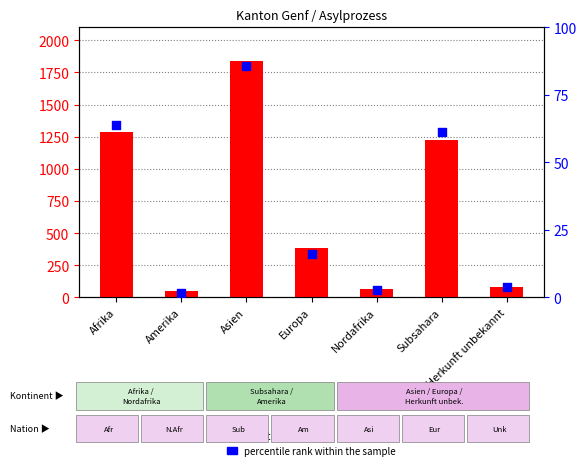

What are all the series names shown in the legend?

count, percentile rank within the sample